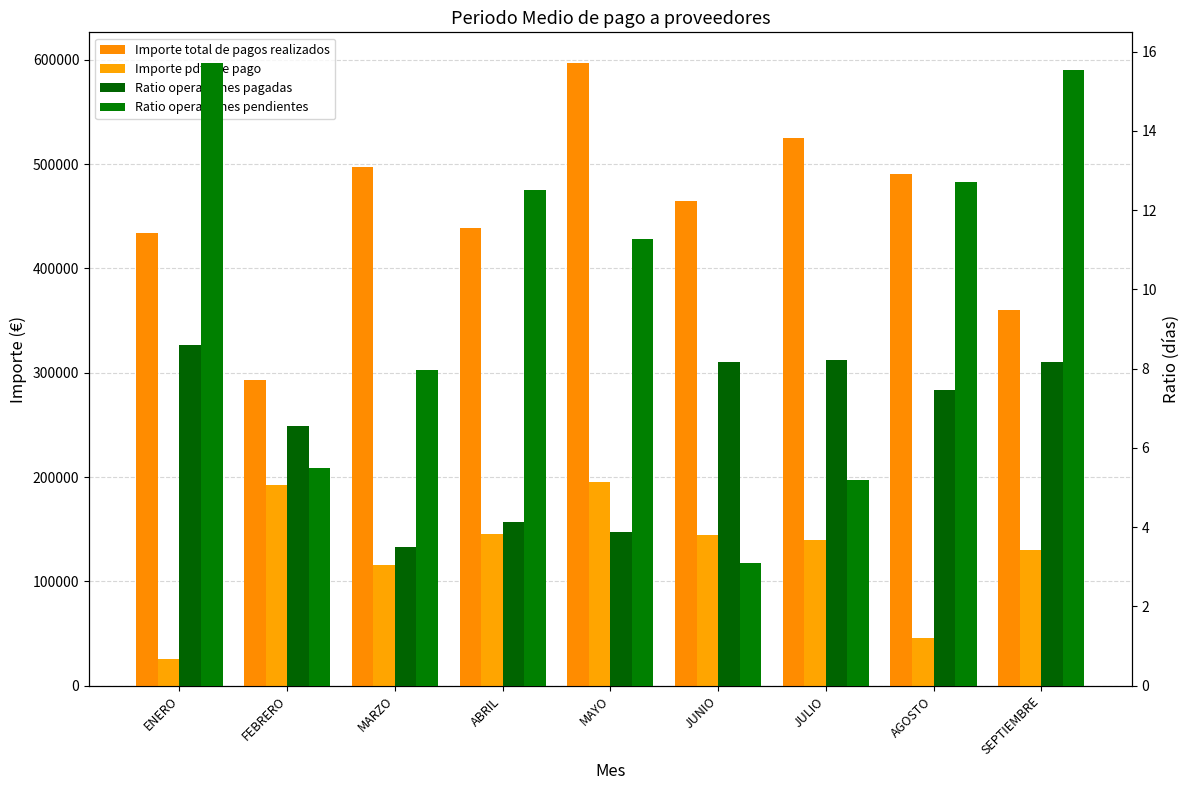

At how many categories does at least one series exceed 460860?

5